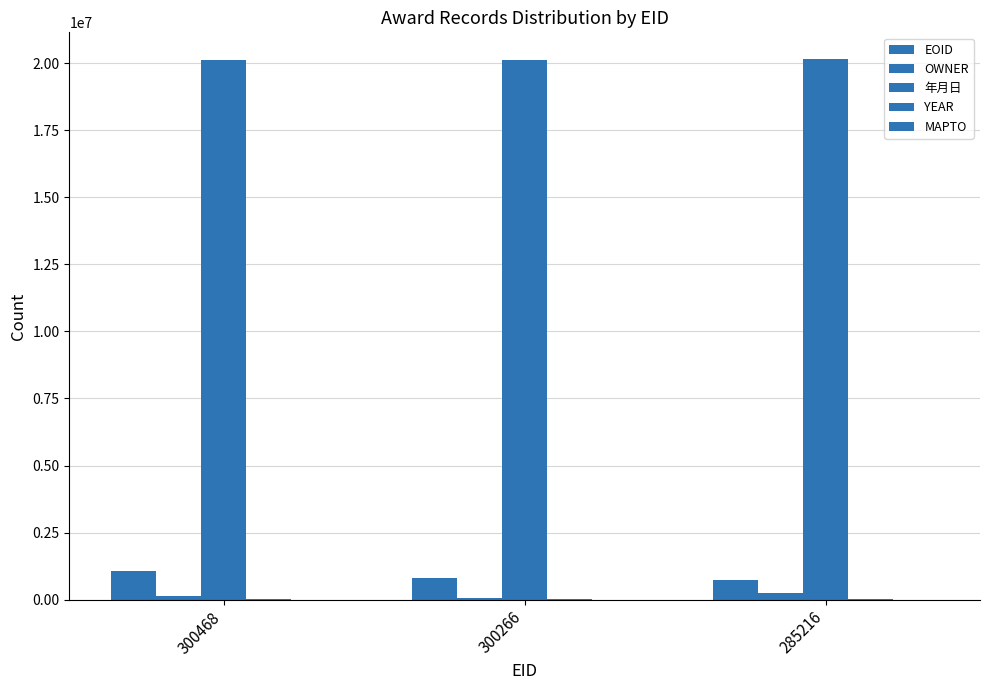

Count the number of categories in the chart.

3